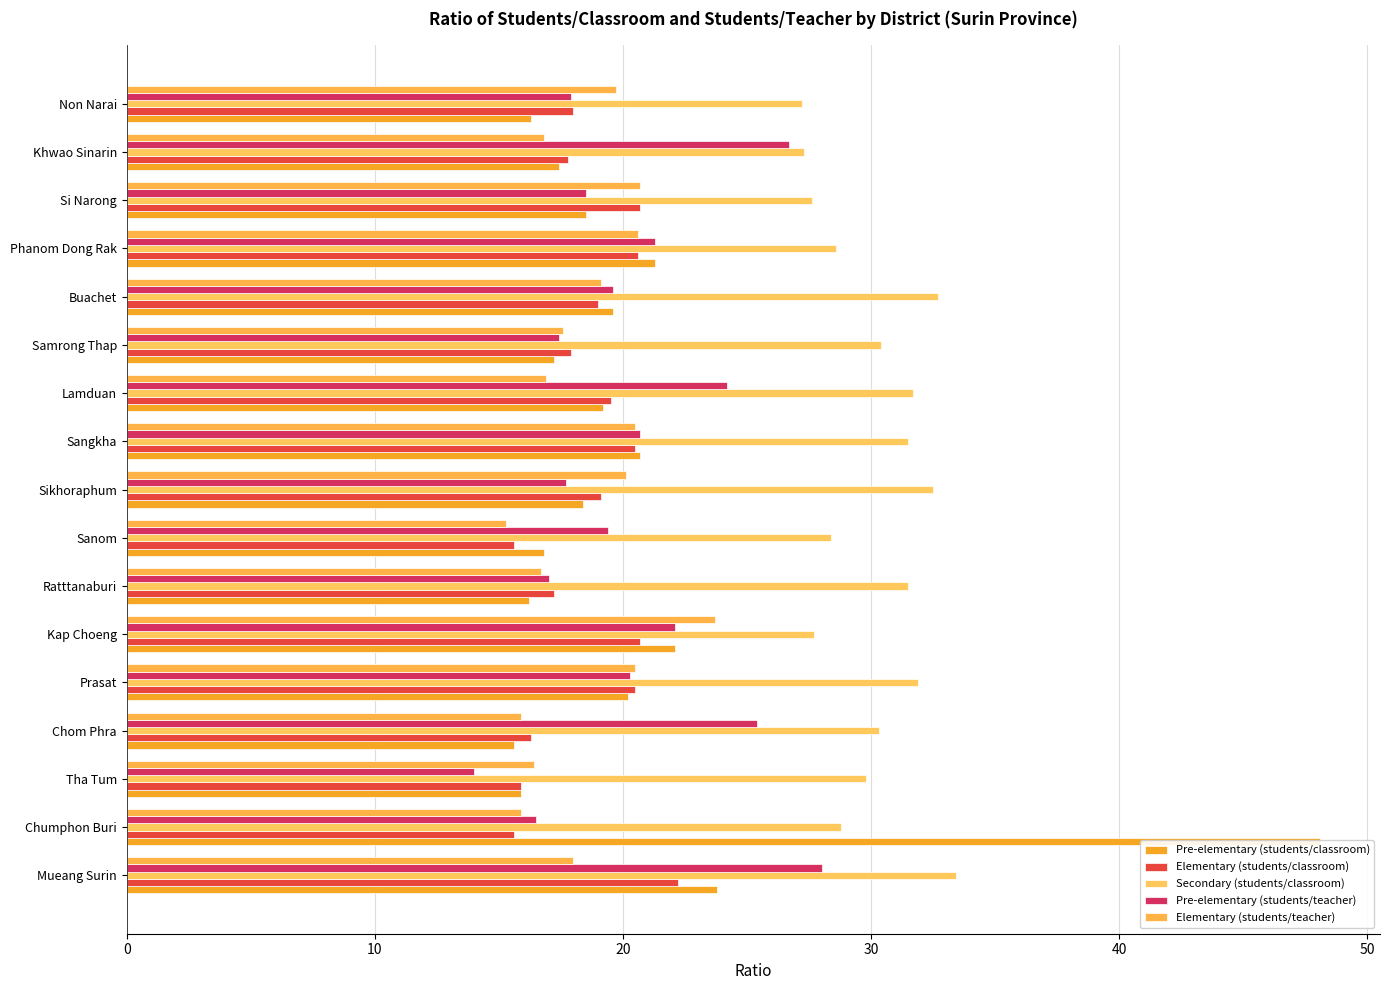

How many data points in Elementary (students/classroom) are less than 19?

8